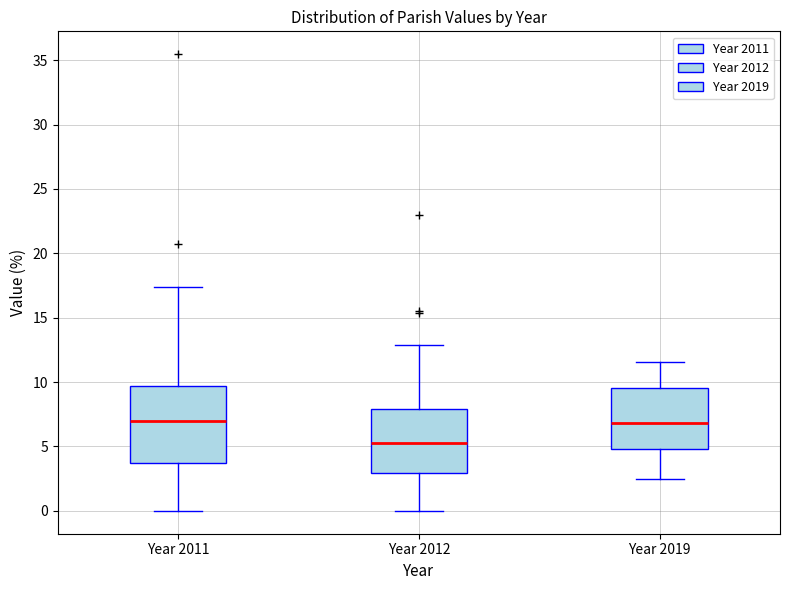

Which box's median line is the lowest?

Year 2012